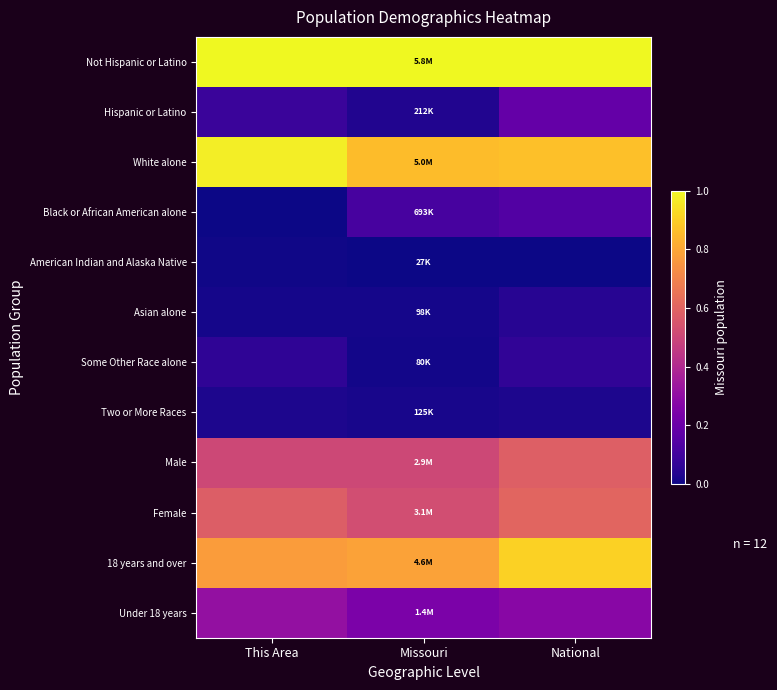

Which series has the largest total across all categories?

Not Hispanic or Latino